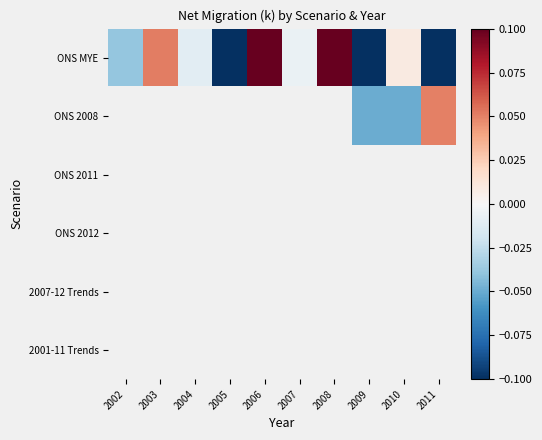

How many series are shown in this chart?

6